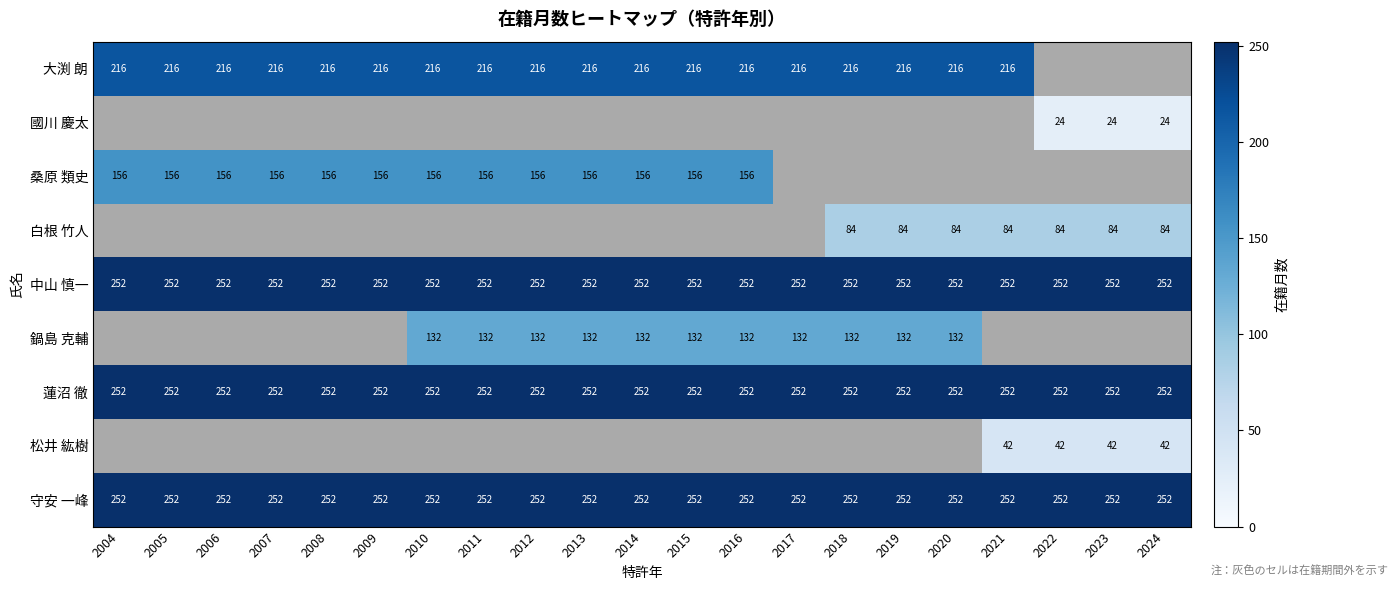

Read the 守安 一峰 value at 2015.

252